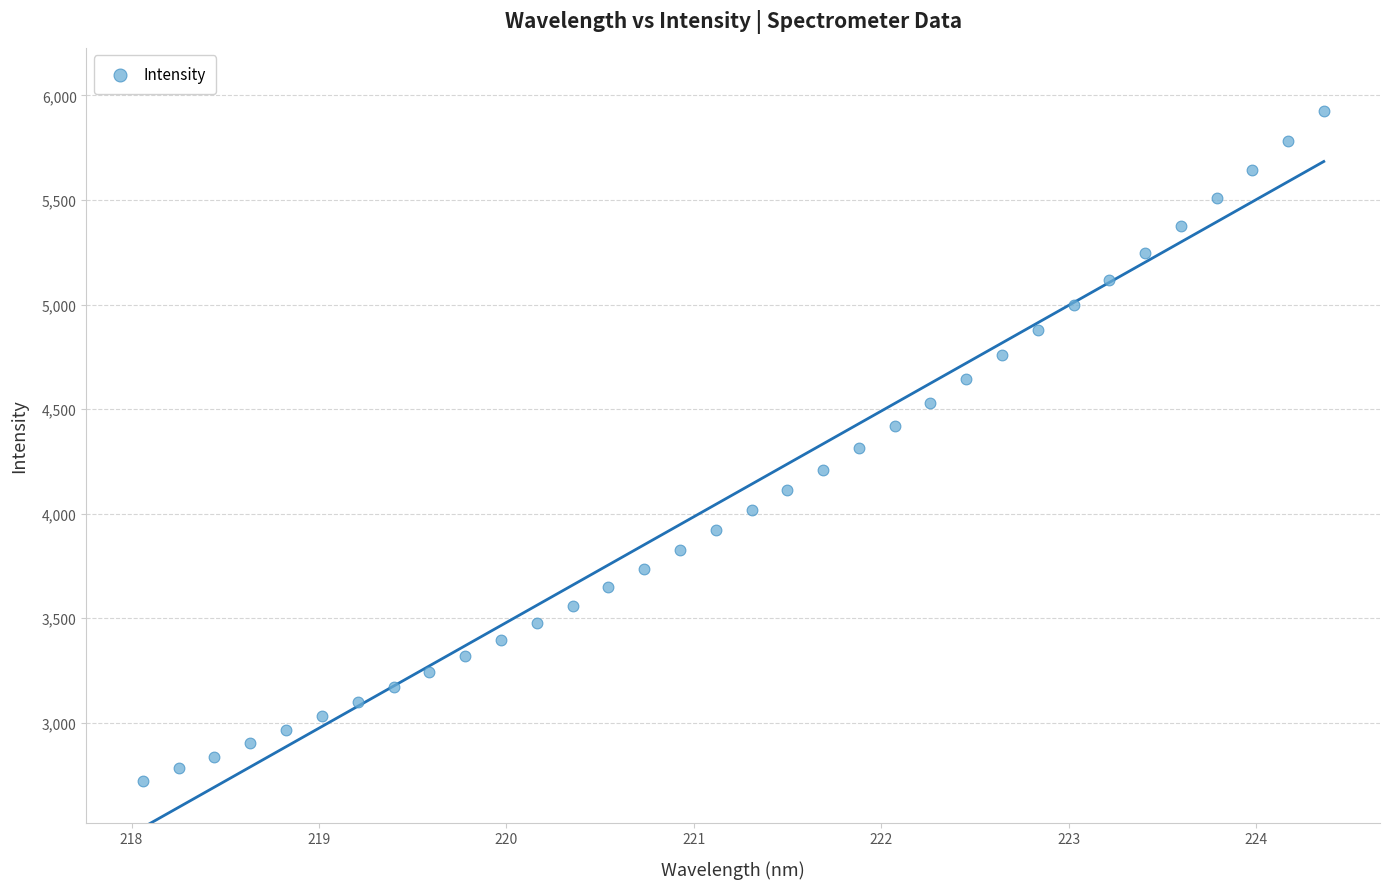

What is the range of Y values (max minus min)?

3205.4